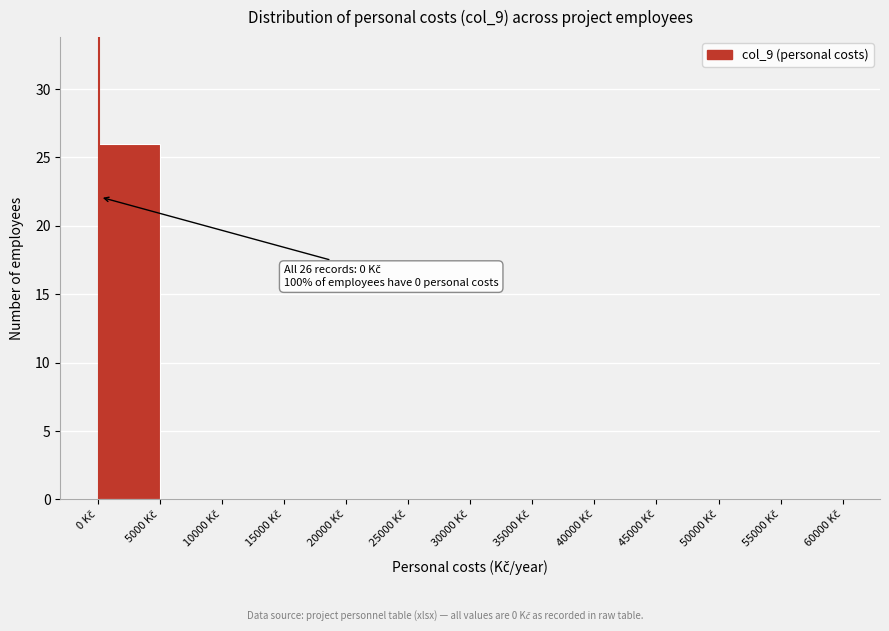

Over which range of the x-axis is the bar tallest?

0 to 5000